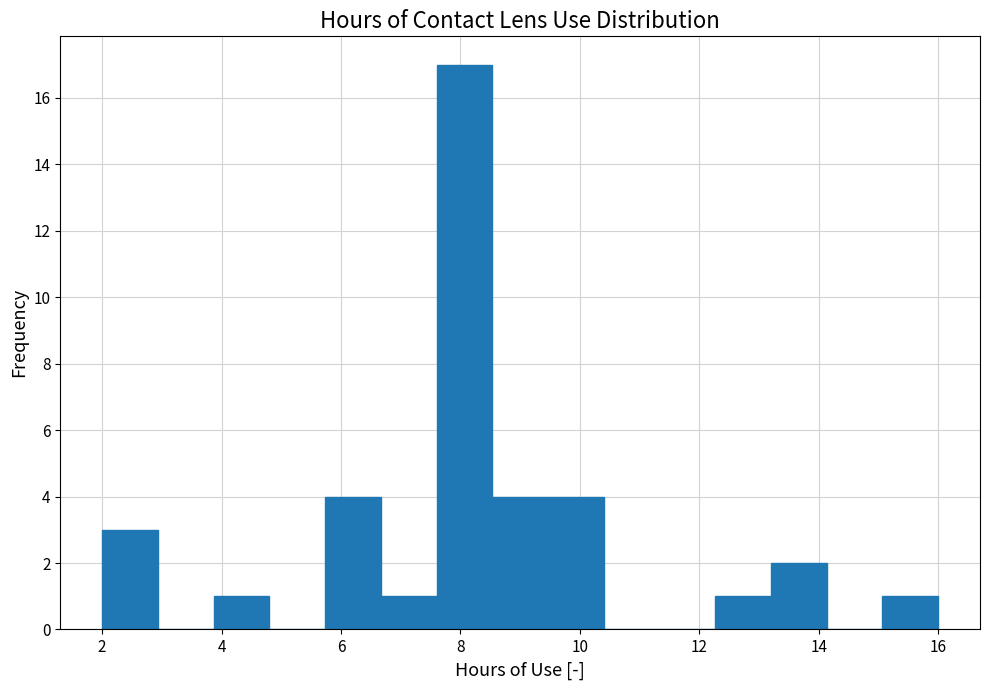

How tall is the bar that spans 6.6 to 7.6 on the x-axis? Neither the bar edges nor the heights are printed on the chart, so give them approximately, as read against the axes.

1